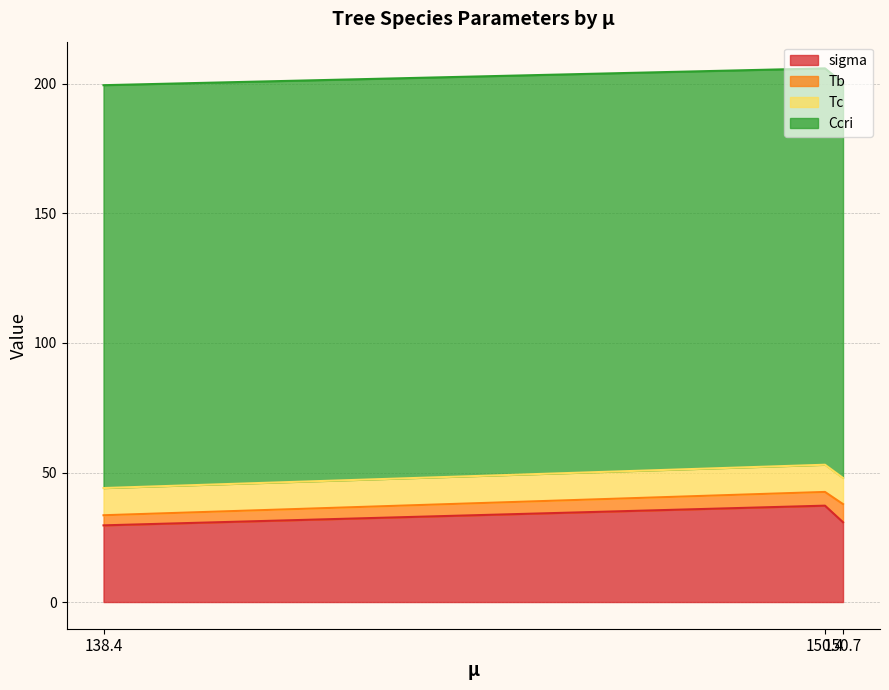

What is the label of the 2nd point from the right?

150.4